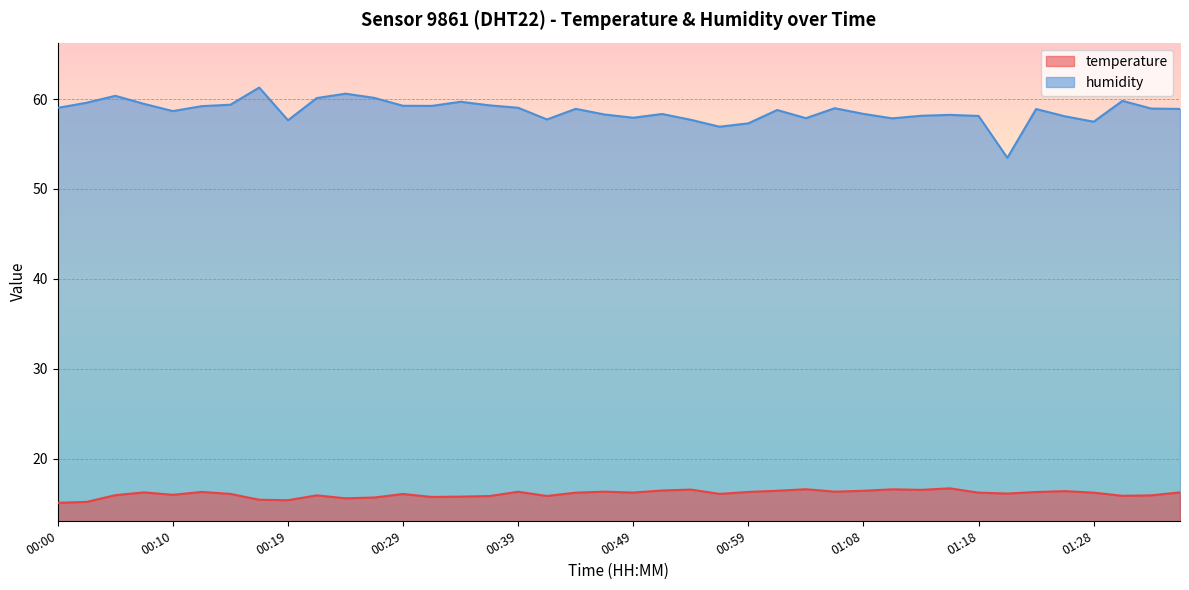

The value of humidity at 01:08 is 24.7. True or false?

False